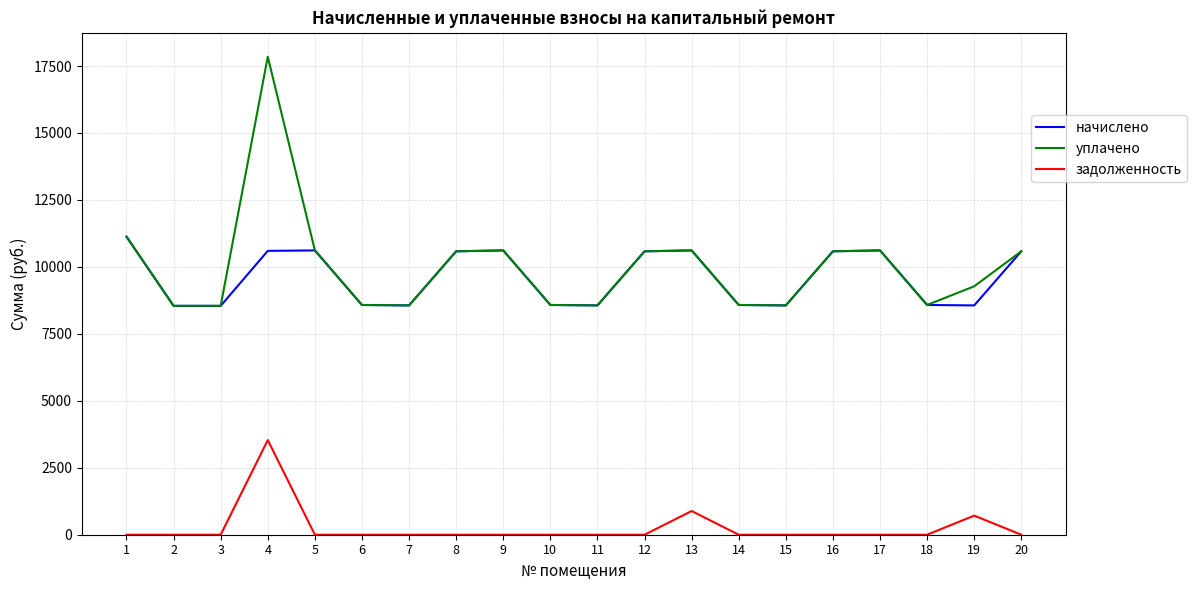

At which category does the chart reach its peak across all series?

4